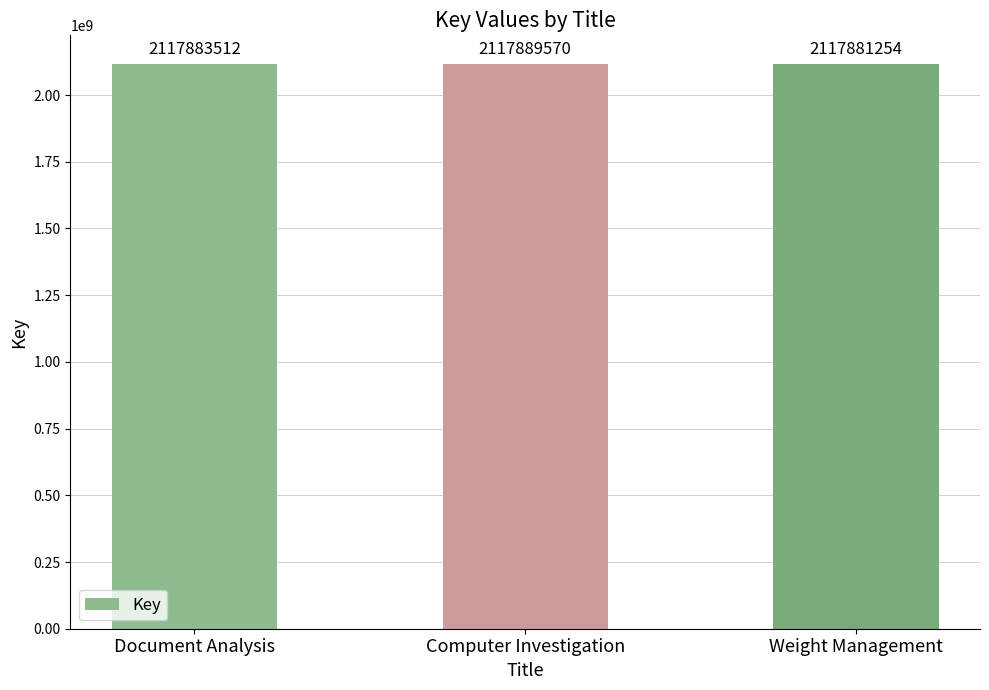

At which category does the chart reach its minimum across all series?

Weight Management